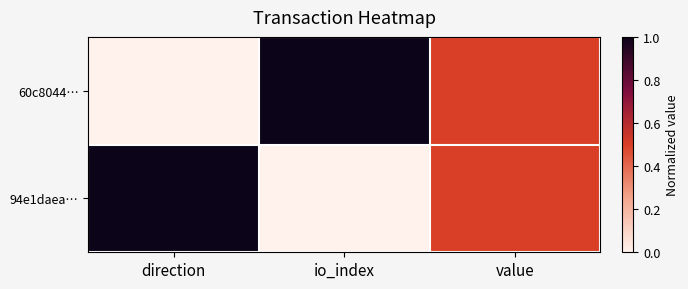

Reading left to right, extract all data points from this chart.

60c8044…: direction=0.0	io_index=1.0	value=0.5
94e1daea…: direction=1.0	io_index=0.0	value=0.5